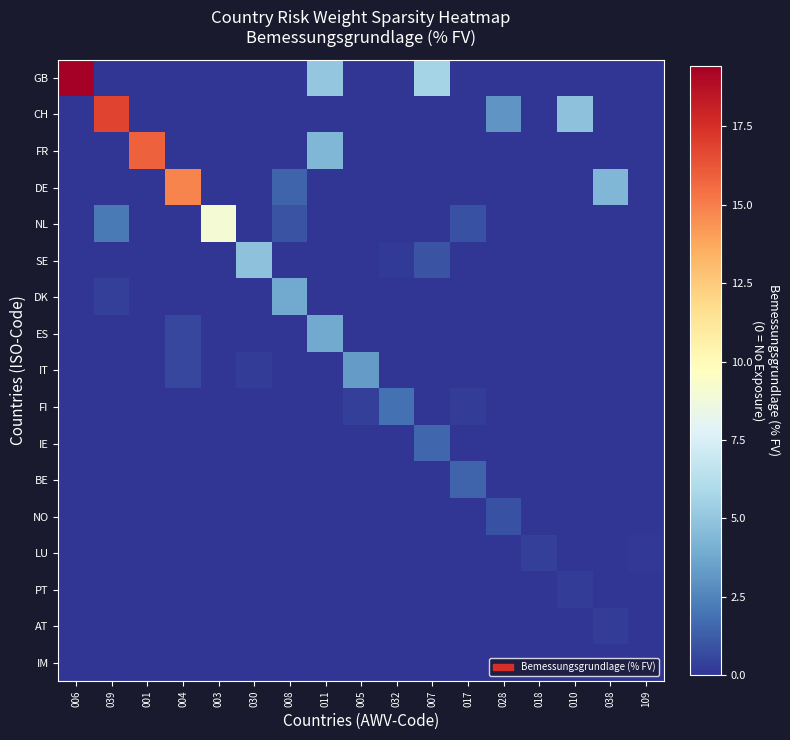

How many categories are shown in the chart?

17